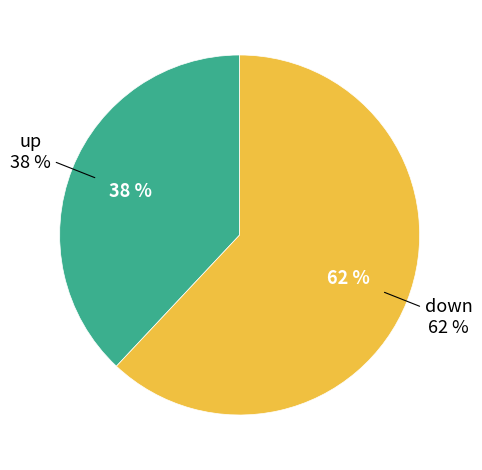

Does up account for over 50% of the chart?

No